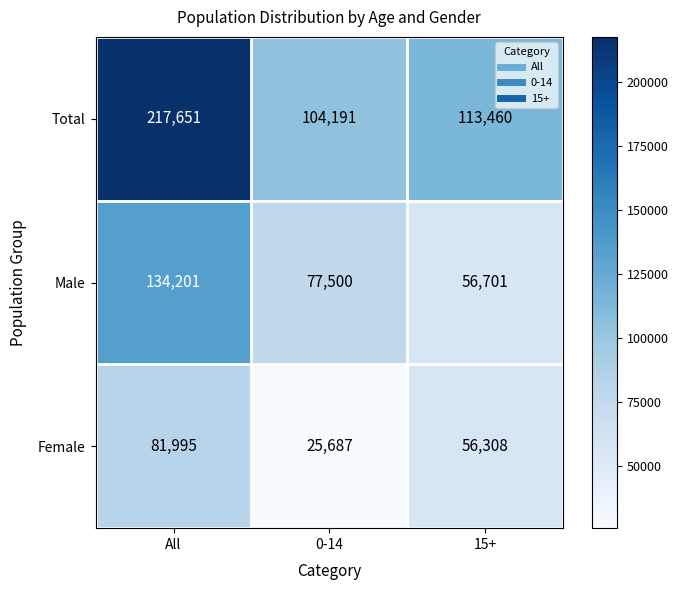

What is the difference between the highest and lowest values at All?

135656